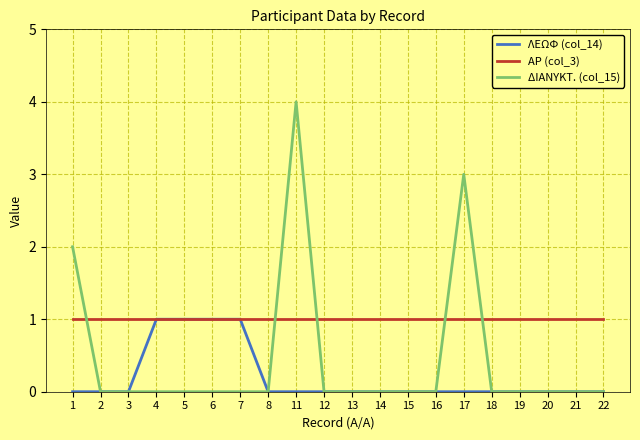

What is the maximum value for ΛΕΩΦ (col_14)?

1